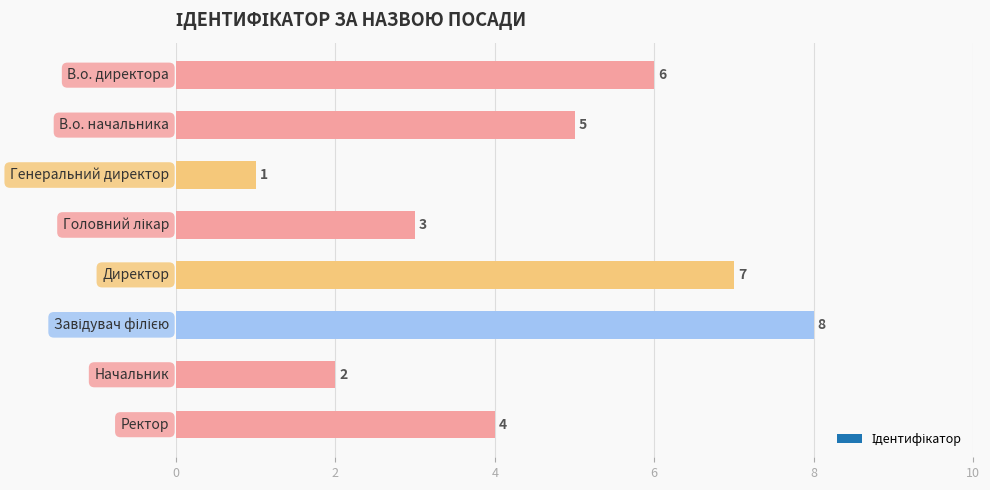

Count the values in the range 3 to 7.

5